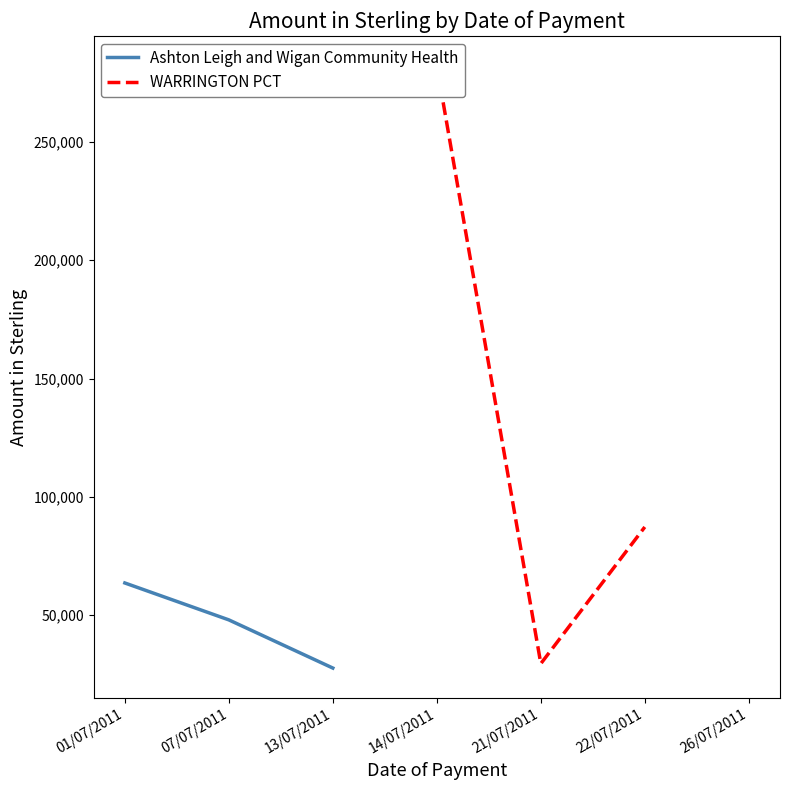

At 13/07/2011, list the series in order from smallest to largest.

Ashton Leigh and Wigan Community Health, WARRINGTON PCT